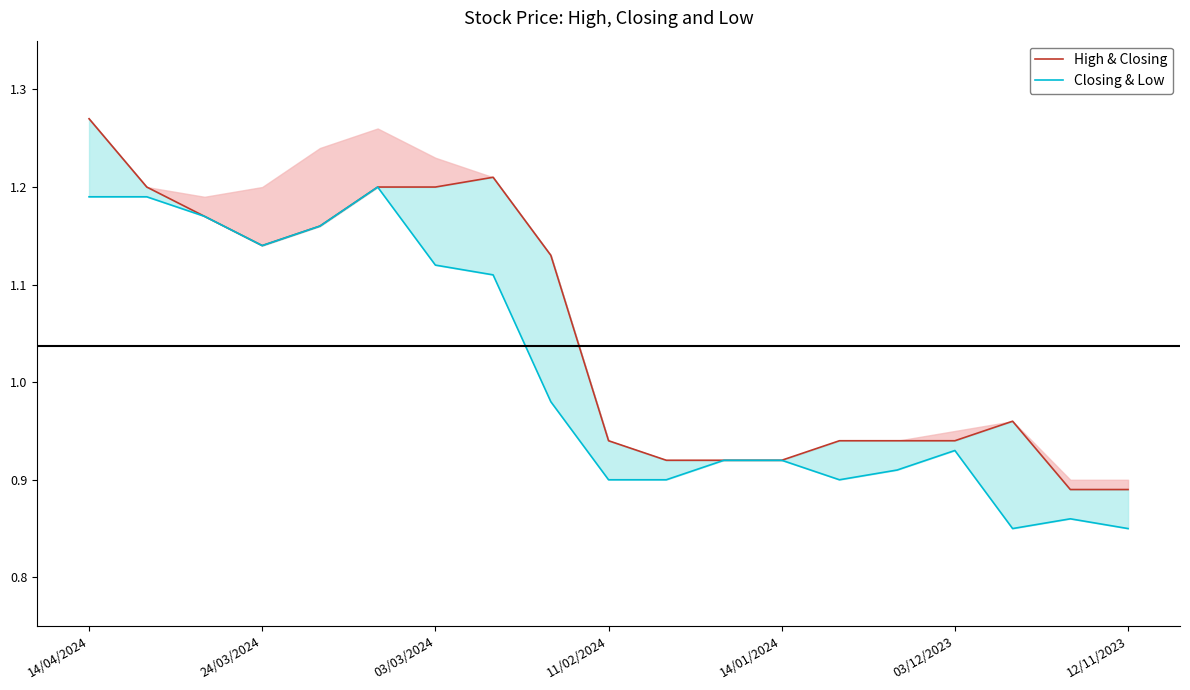

What is the sum of all High & Closing values?

19.9